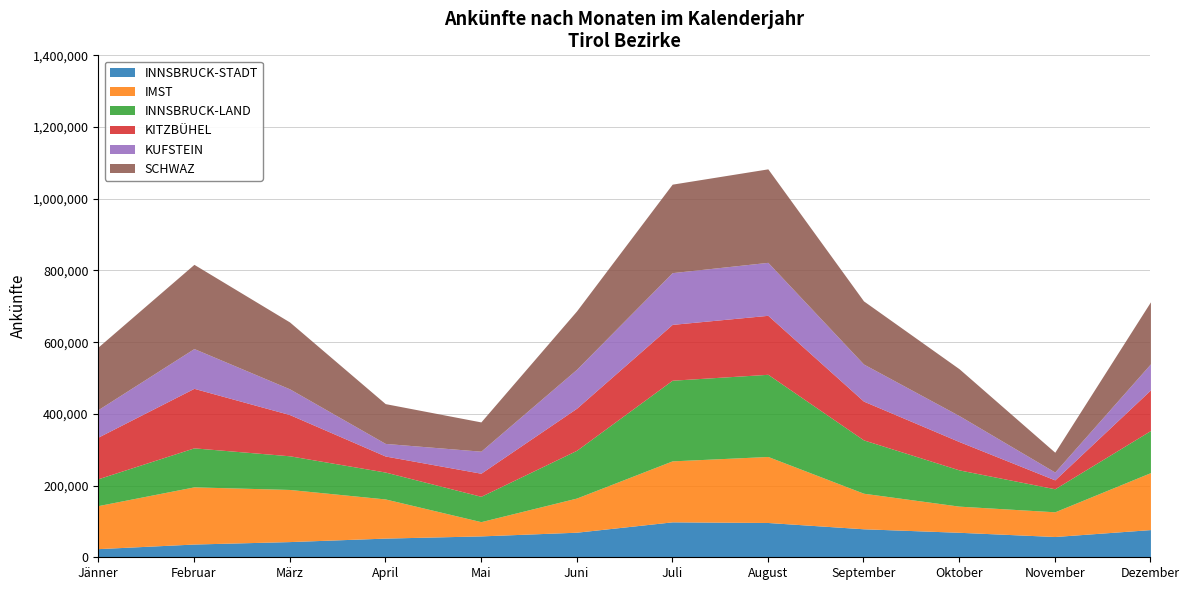

Is it true that KUFSTEIN equals 71793 at März?

True